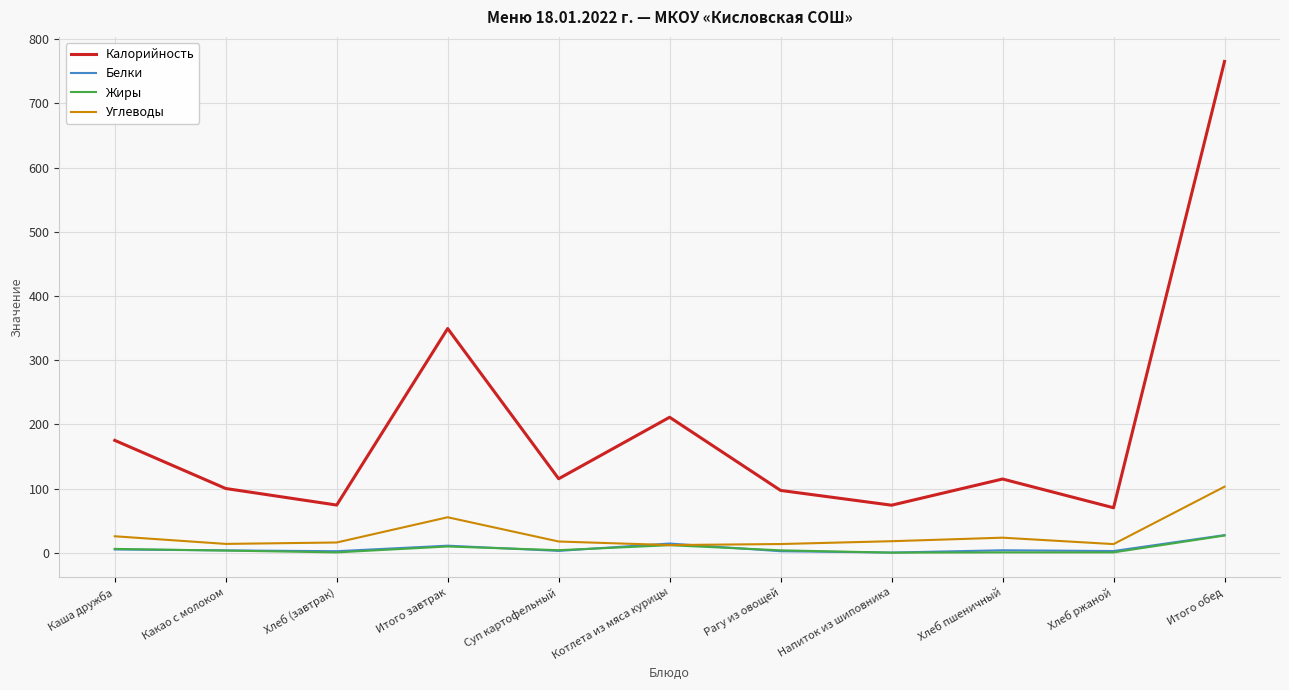

True or false: Калорийность and Углеводы intersect in this chart.

False